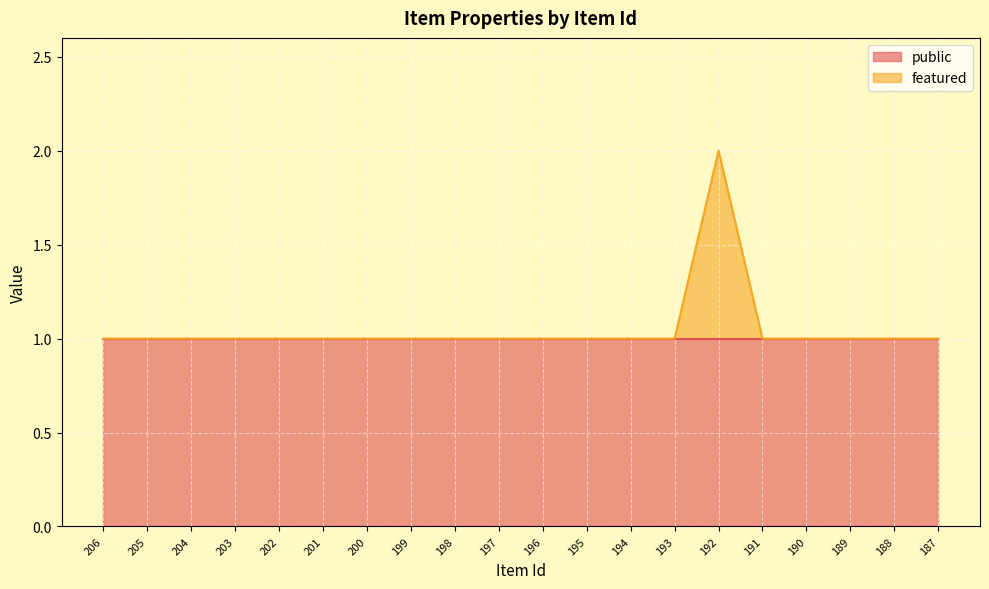

How many values are between 1 and 2?

20